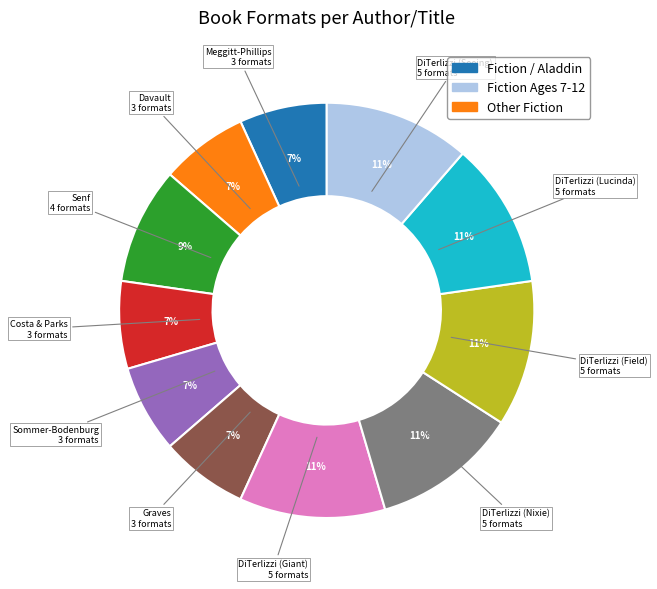

Is there a majority slice in this chart?

No